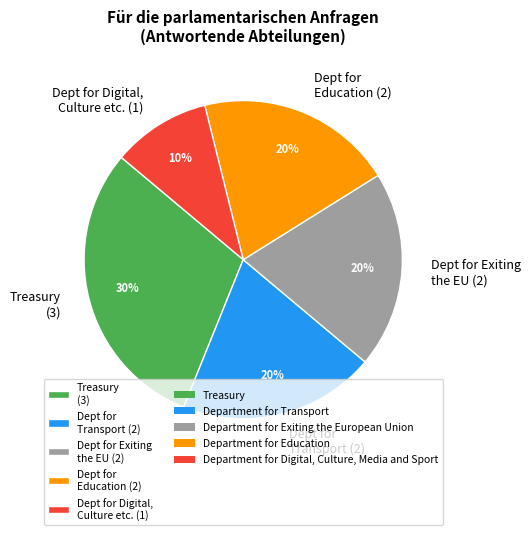

Is the sum of Dept for Transport (2) and Dept for Exiting the EU (2) greater than half?

No